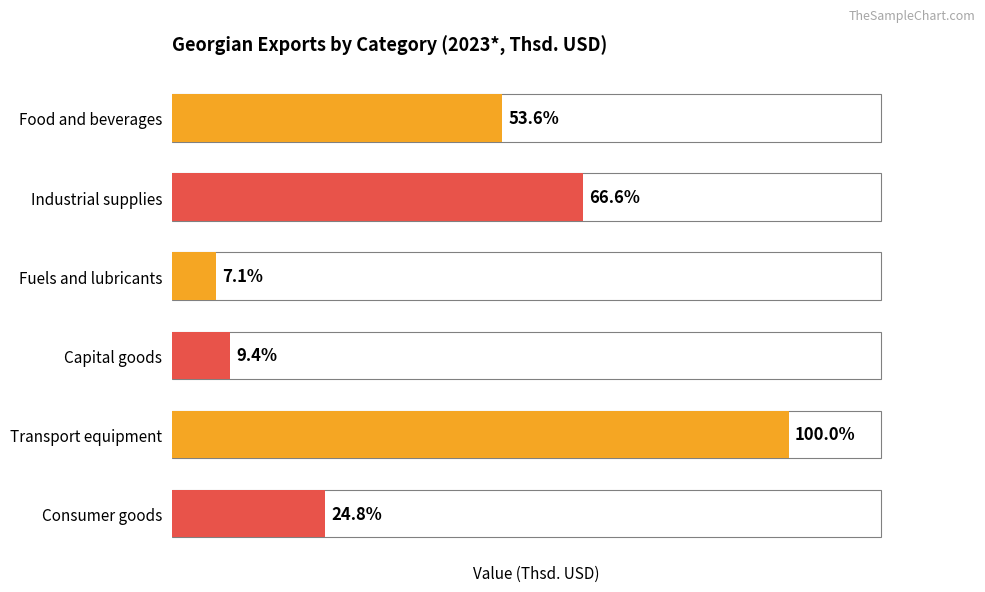

How many values are below 1242456?

3